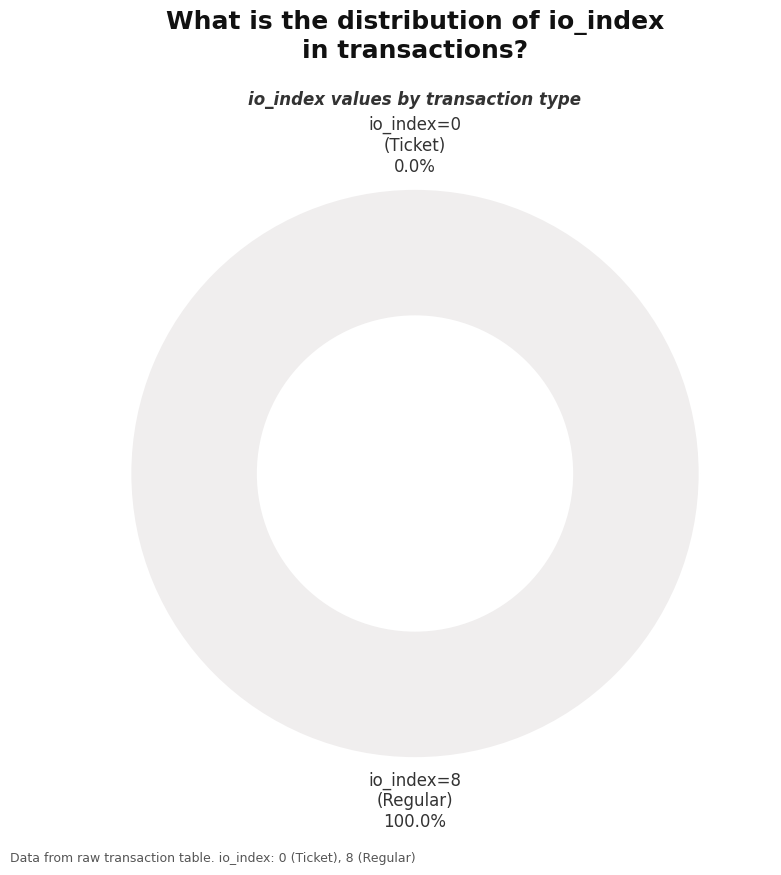

To the nearest percent, what is the difference between the largest and smallest slice percentages?

100%